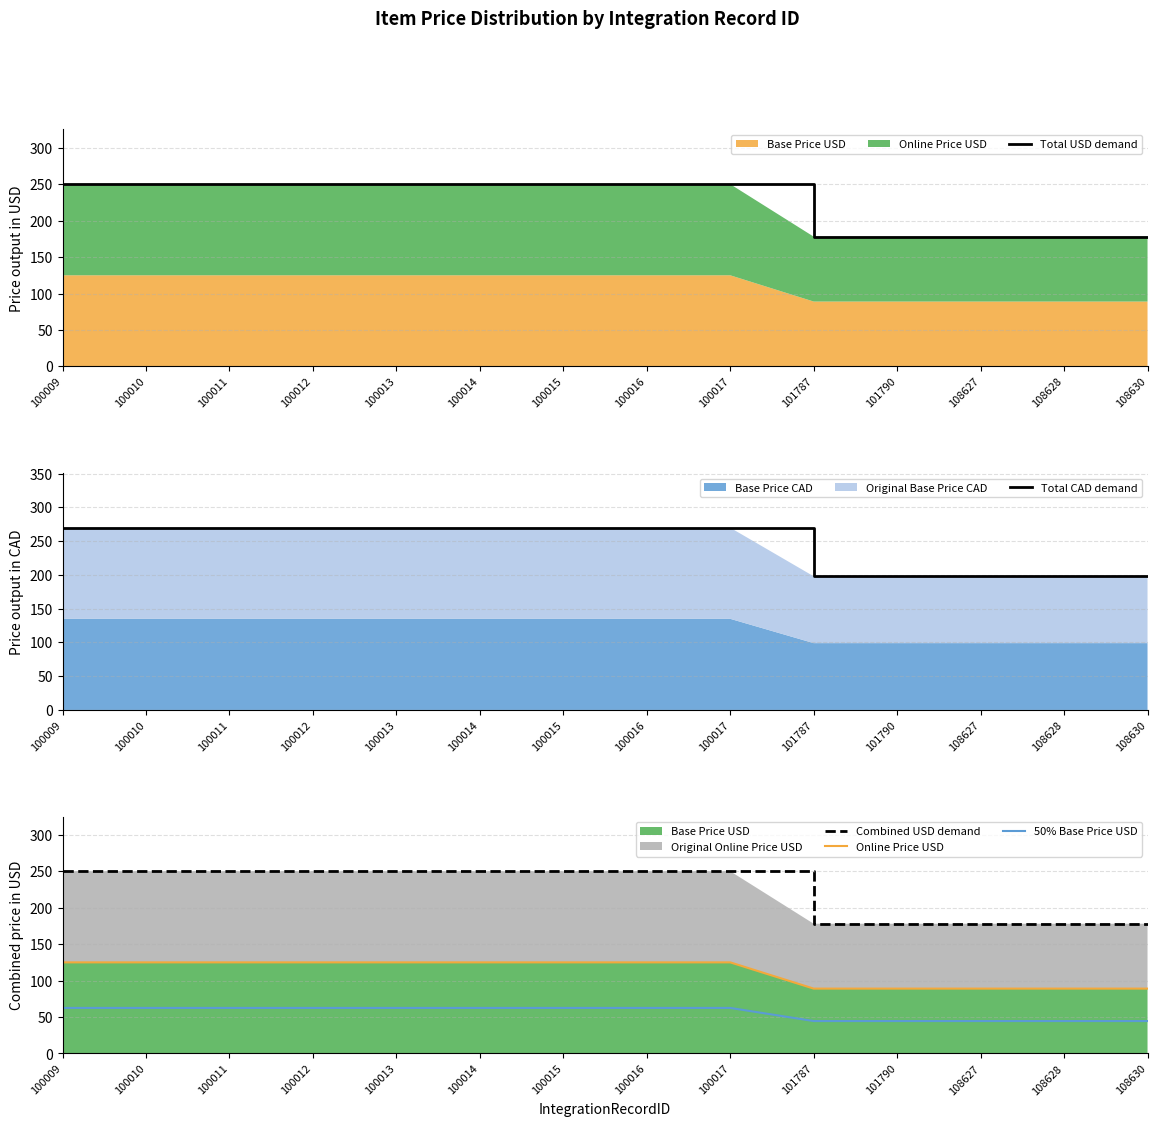

What is the average value of the 50% Base Price USD series?

56.1